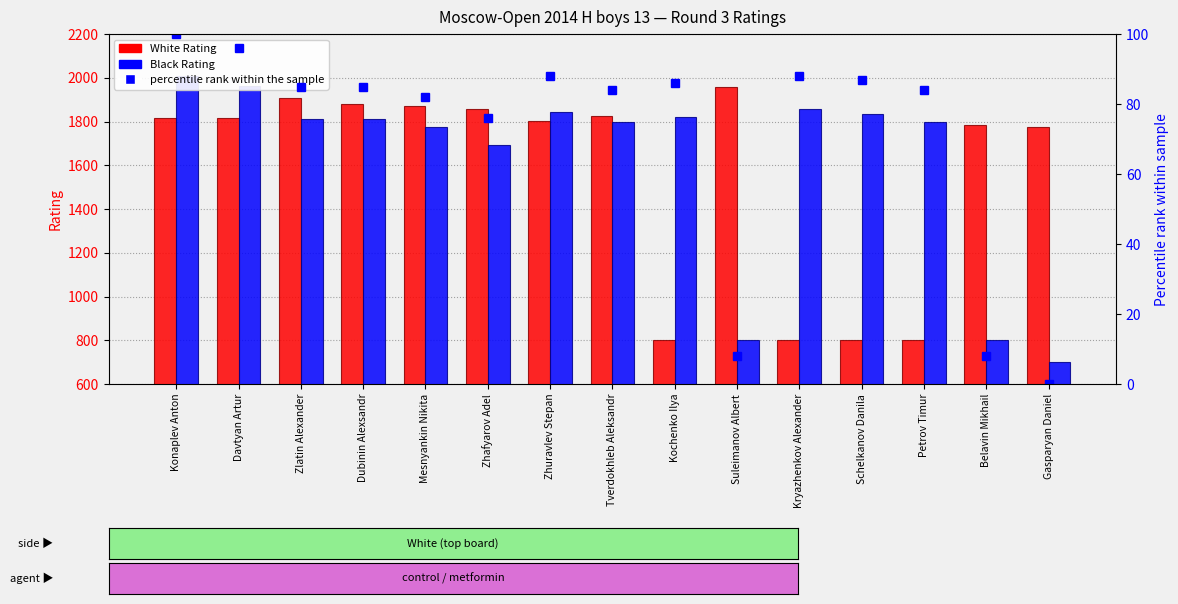

What is the maximum value shown in the chart?

2008